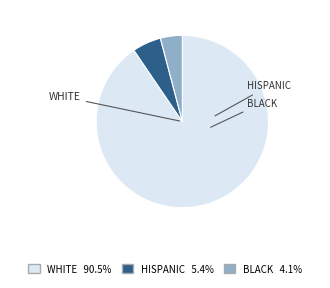

Is there any slice that represents more than half of the pie?

Yes